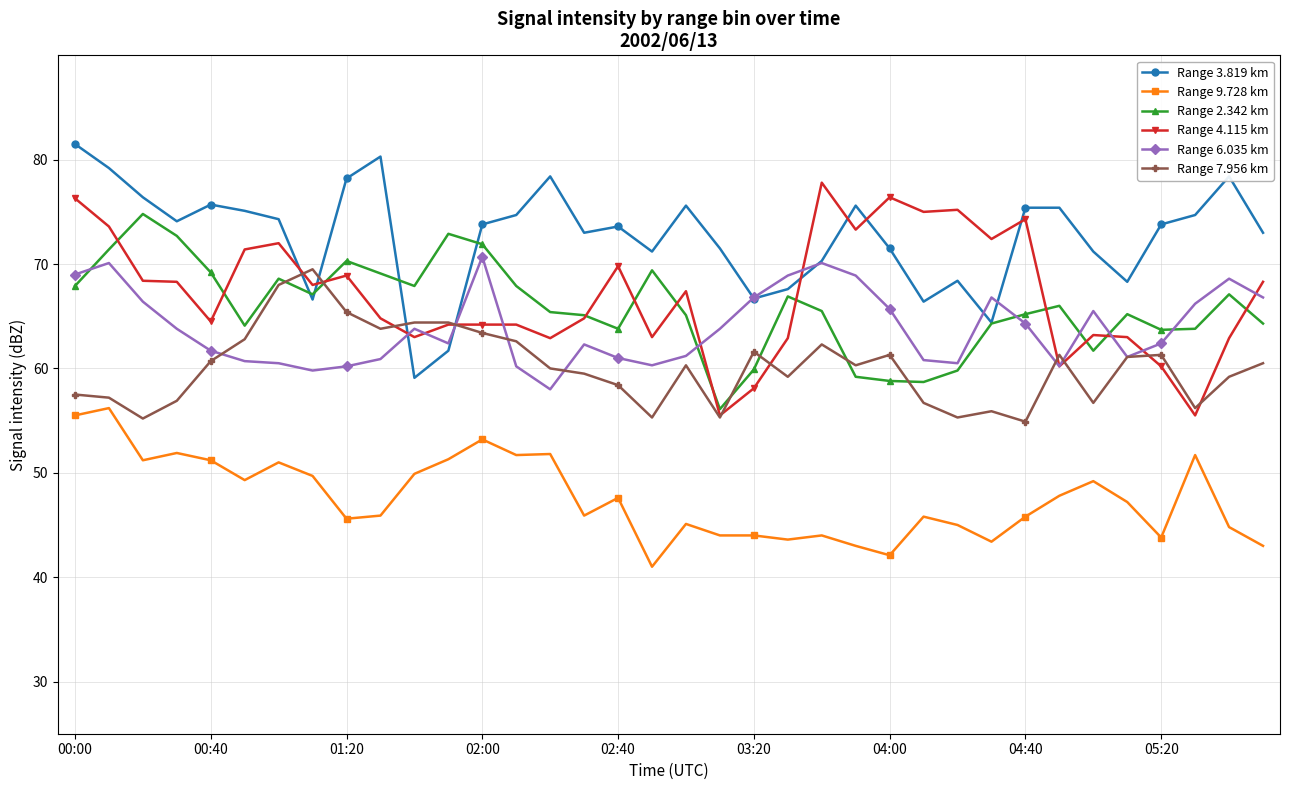

Which series has the largest total across all categories?

Range 3.819 km